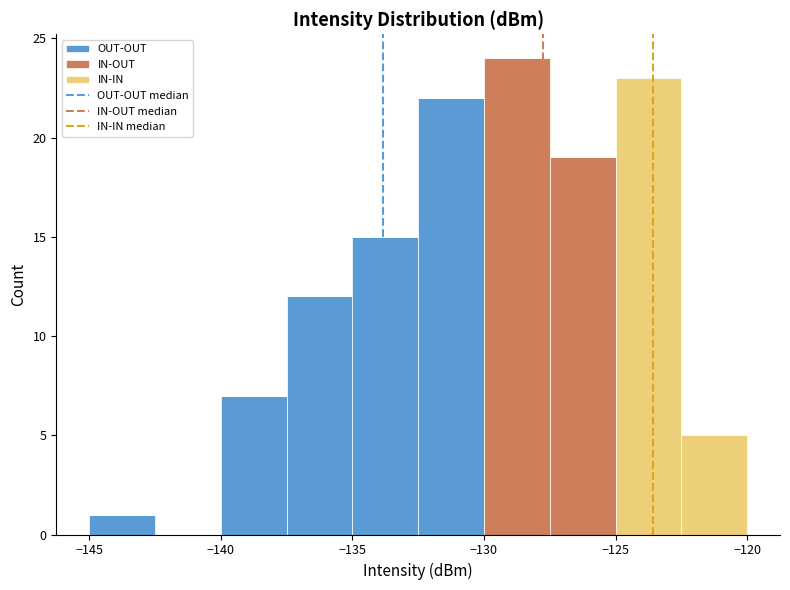

What is the total height of the stacked bar covering -137.5 to -135.0 on the x-axis? The values are not printed on the chart, so give them approximately, as read against the axis.

12